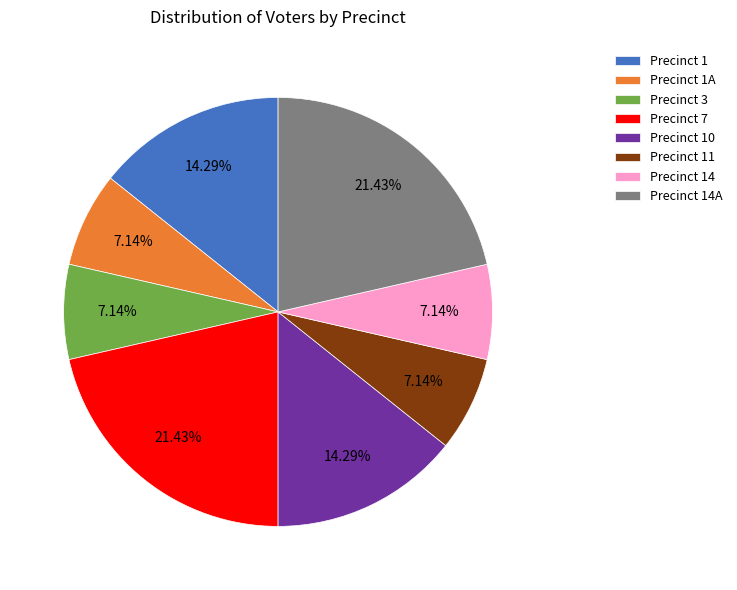

Combined, do Precinct 7 and Precinct 1A account for over 50%?

No